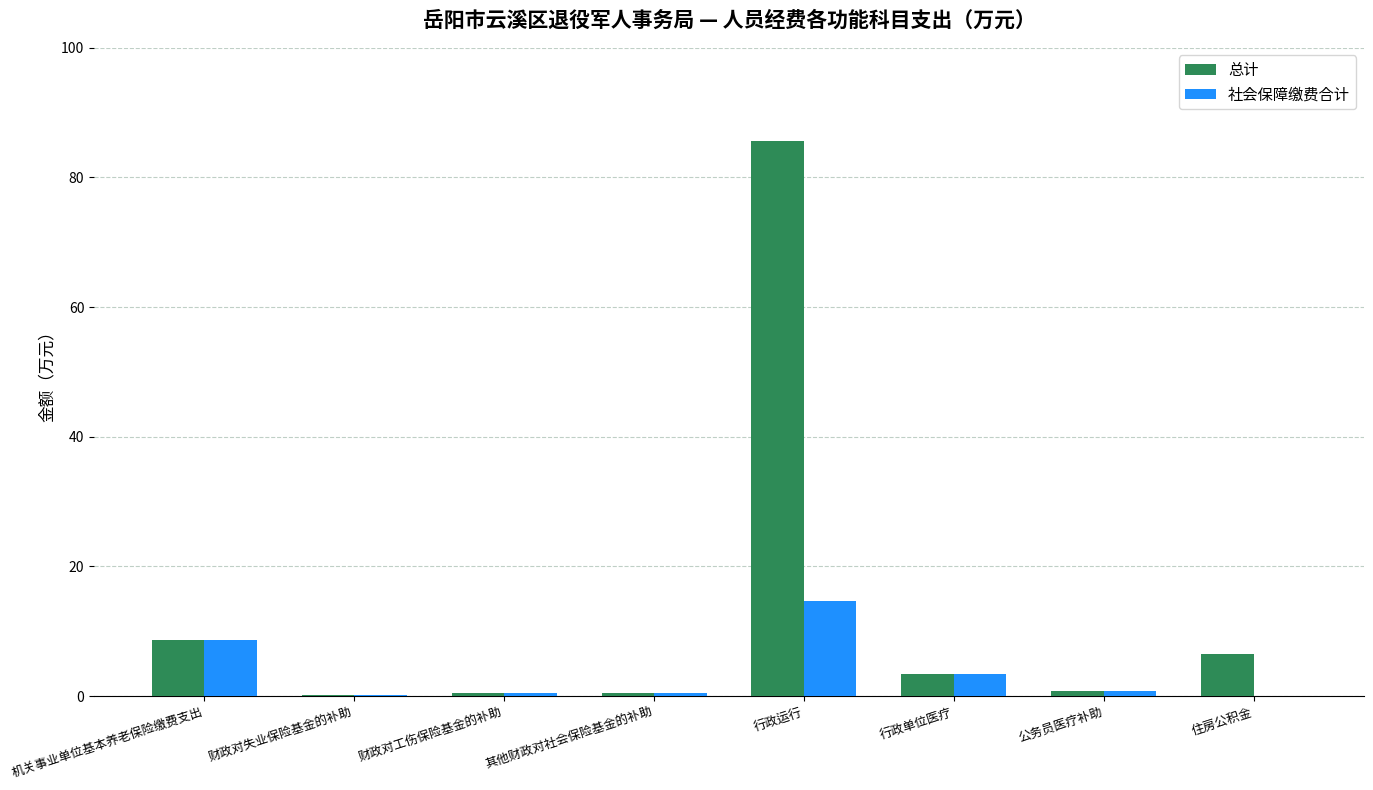

What is the sum of all 总计 values?

106.4